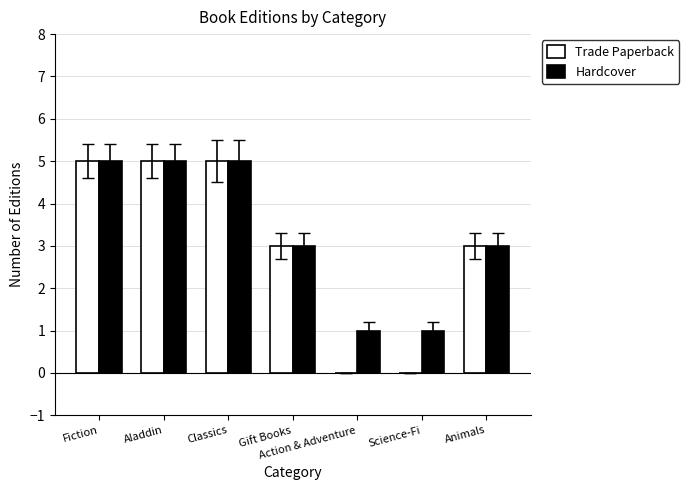

How many groups of bars are there?

7